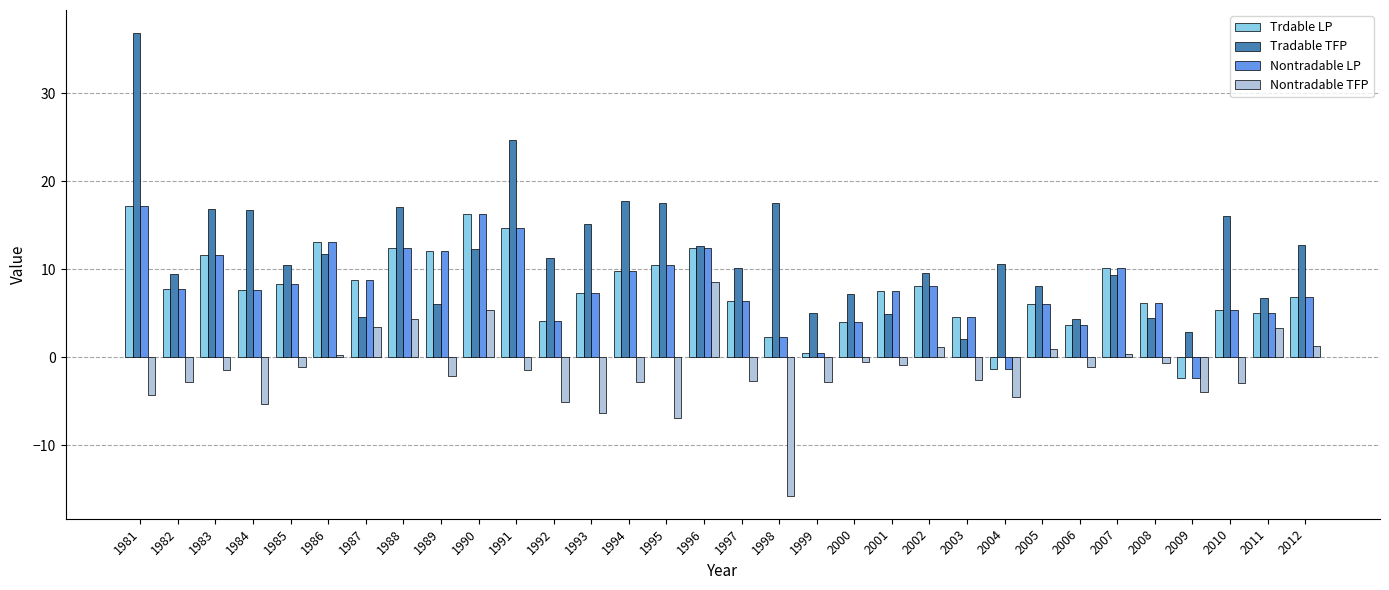

The value of Nontradable TFP at 2010 is -1.0. True or false?

False